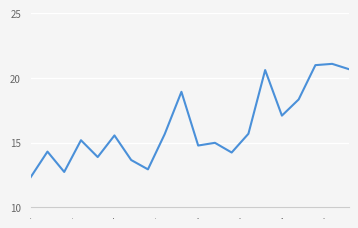

What is the average value?

16.2